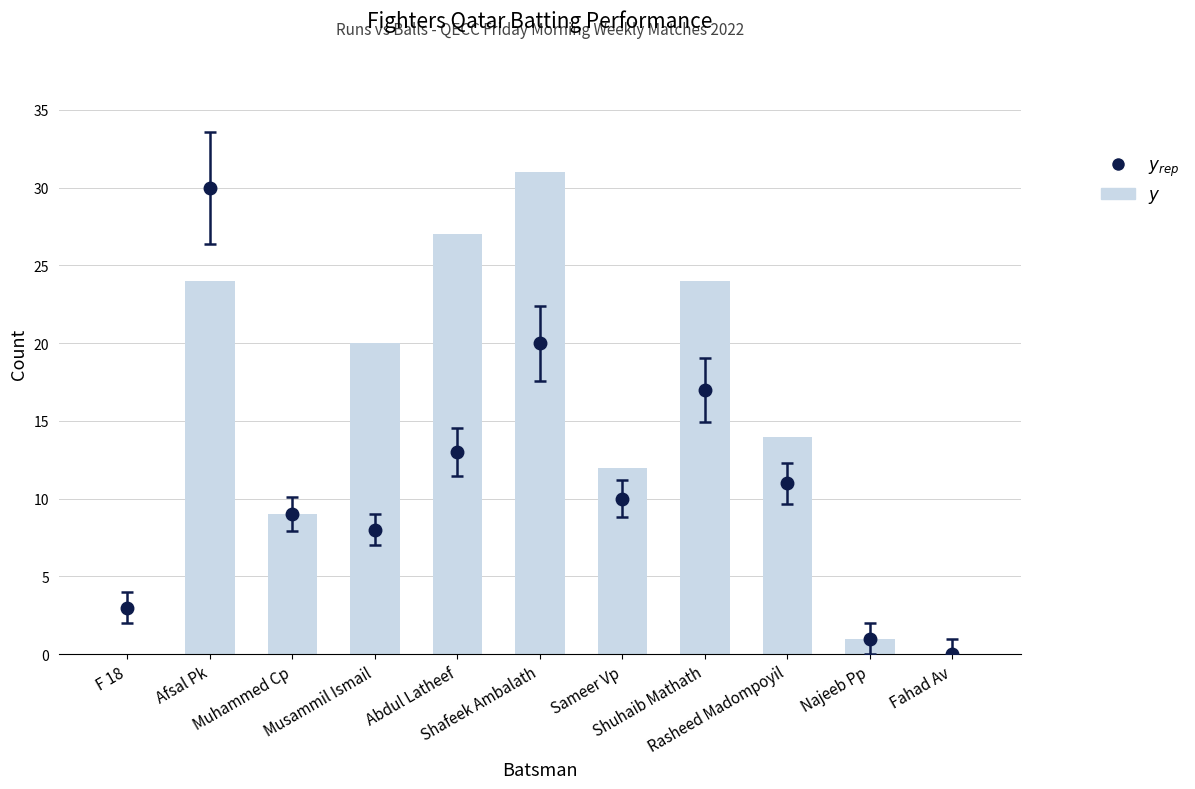

What is the sum of all values?

162